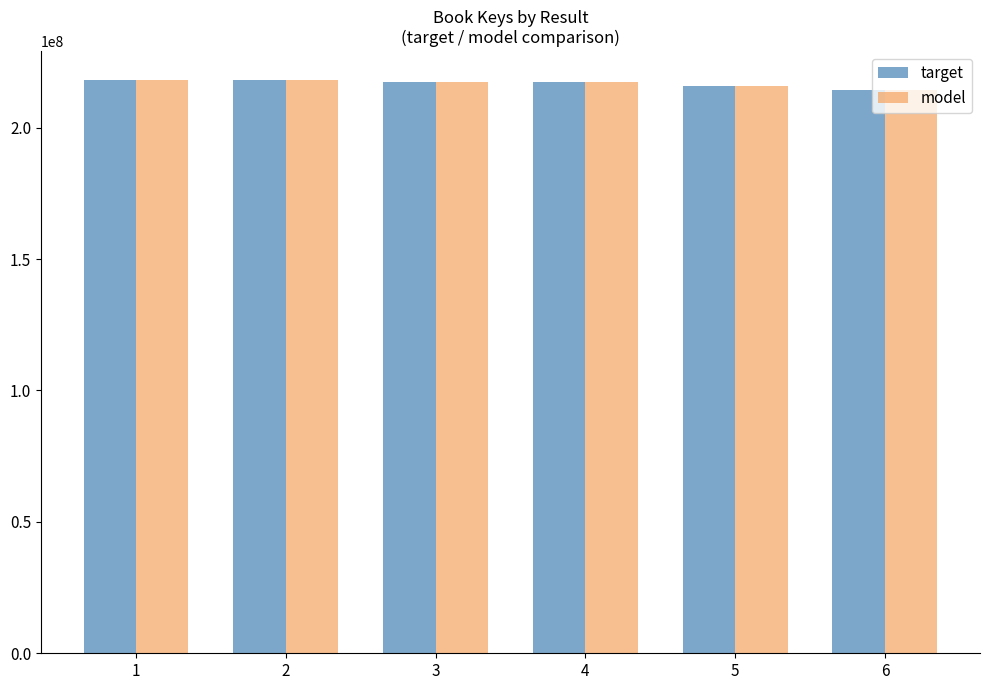

What is the difference between the maximum and minimum values in the target series?

3728827